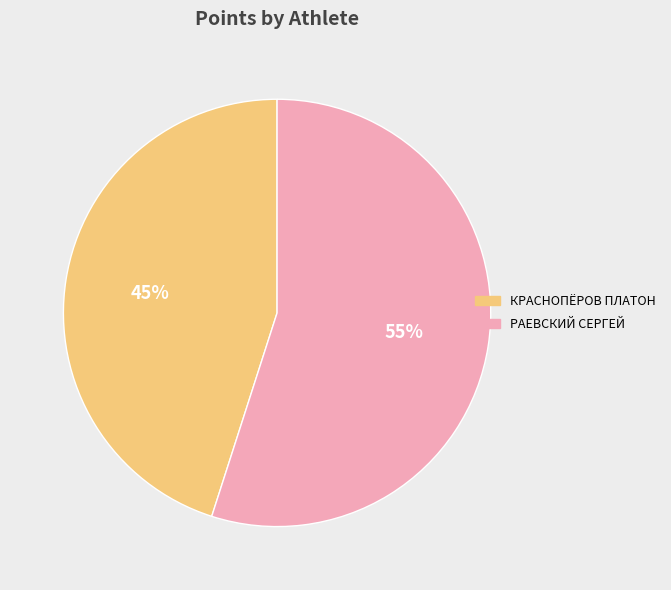

How many slices are in this pie chart?

2